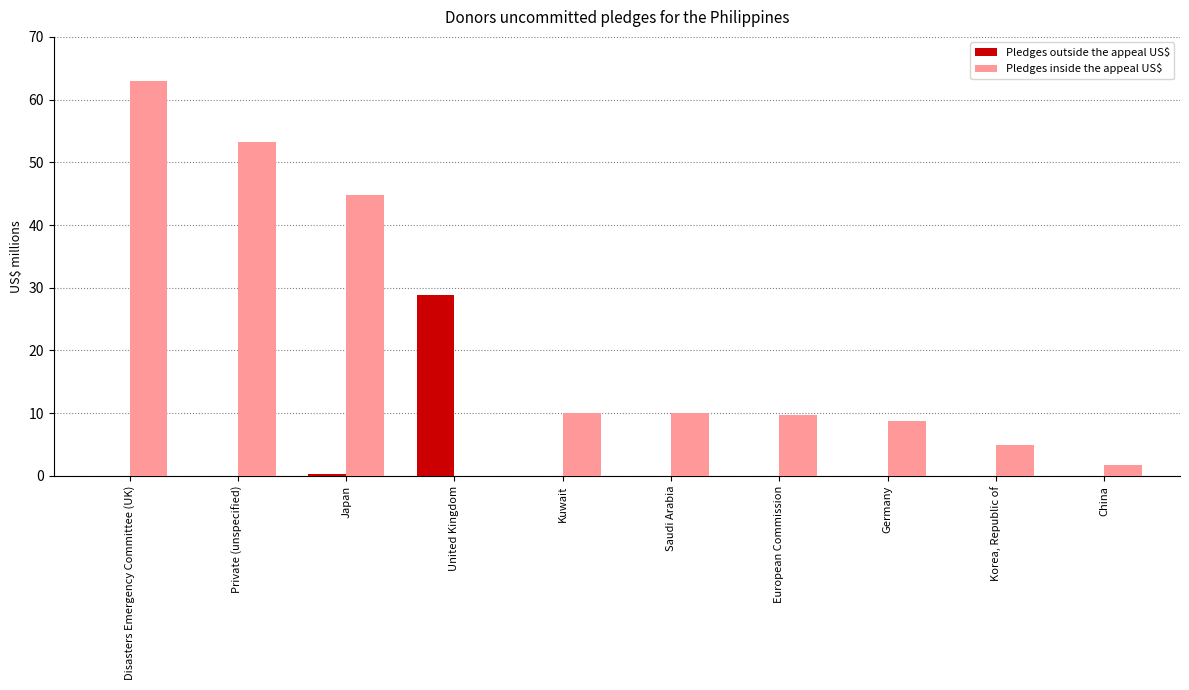

How many groups of bars are there?

10